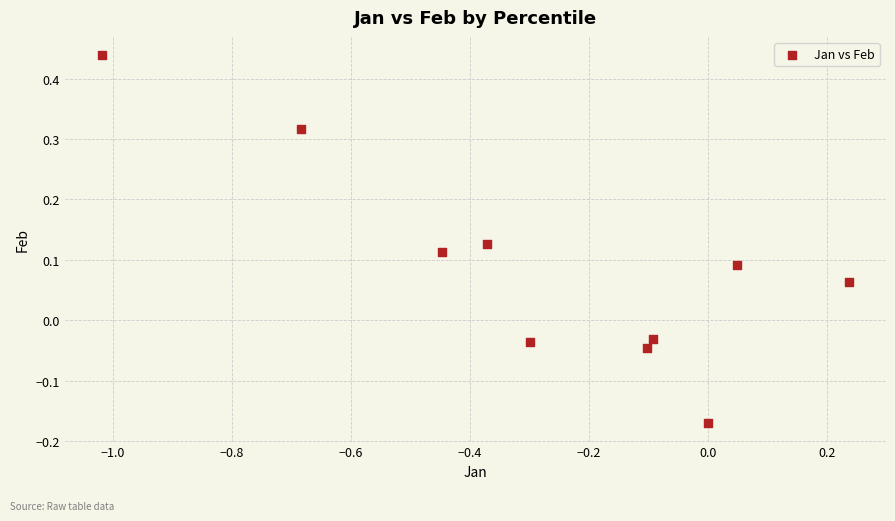

What is the range of X values (max minus min)?

1.3